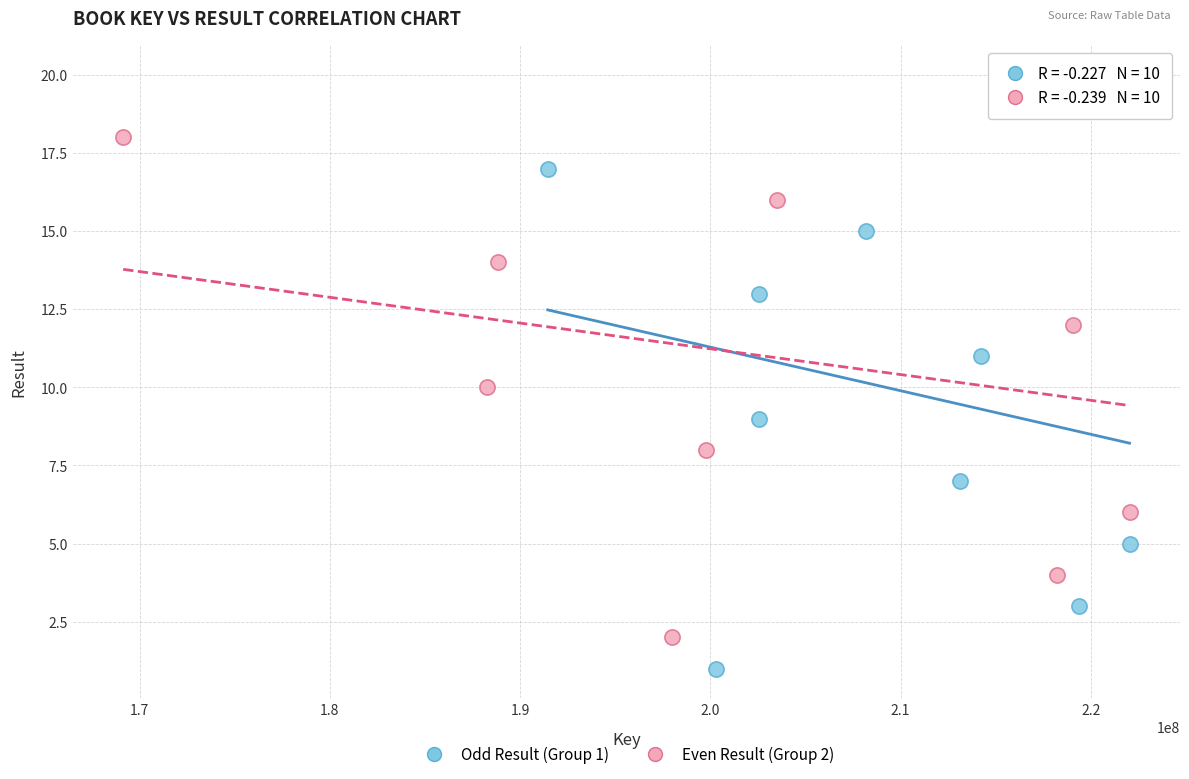

Which series contains the lowest Y value?

Odd Result (Group 1)